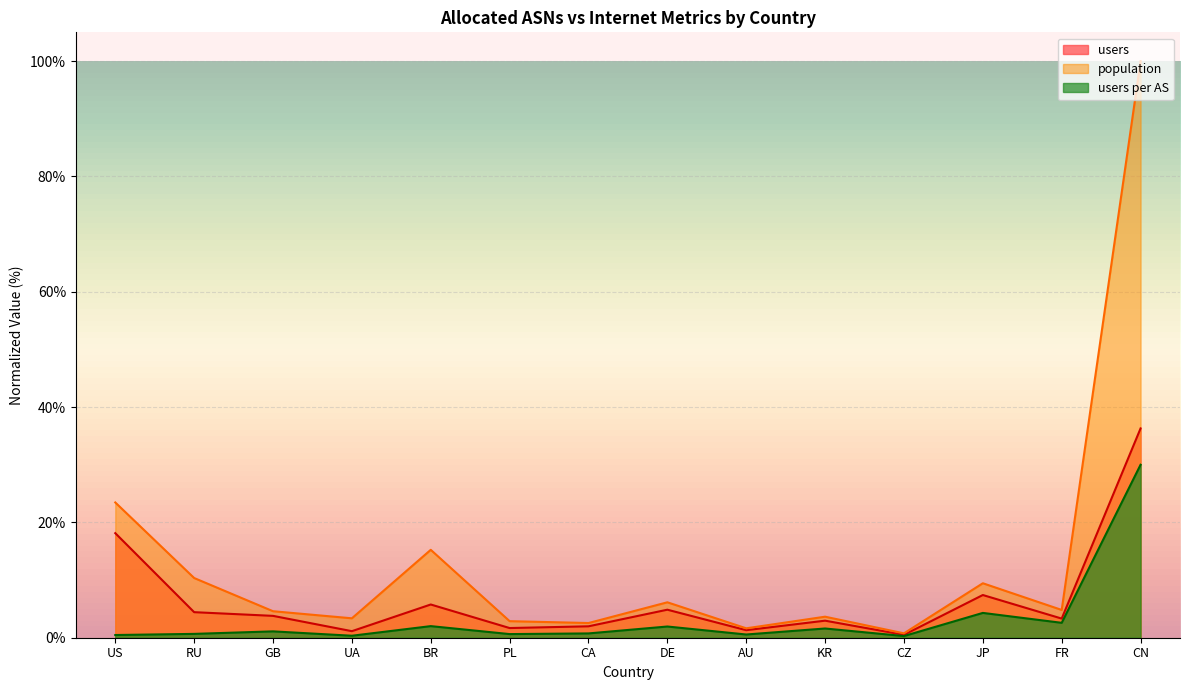

What is the greatest value displayed?

100.0